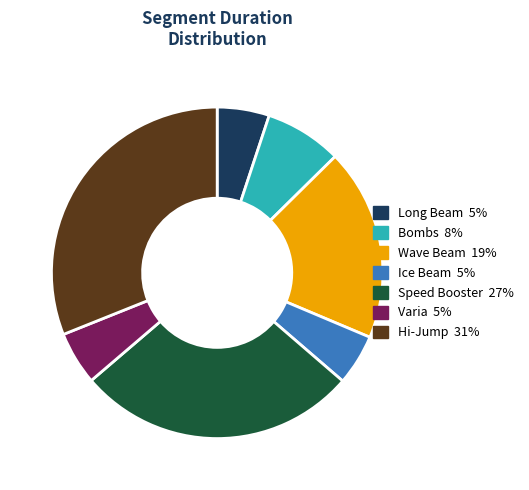

Combined, do Long Beam and Bombs account for over 50%?

No